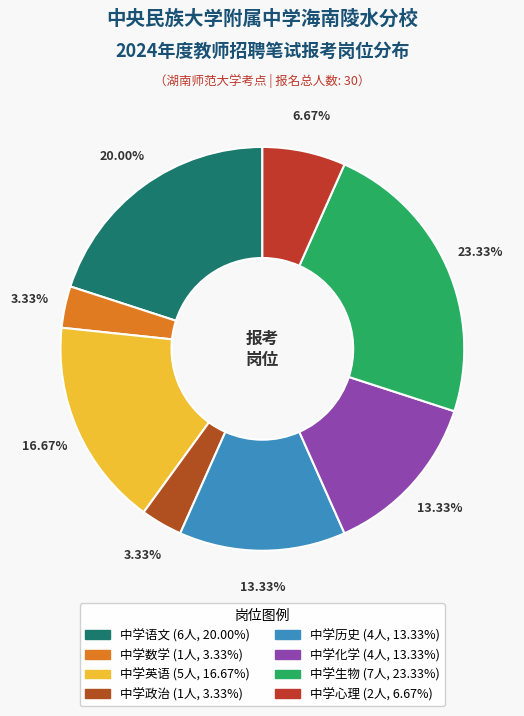

Does 中学化学 account for over 50% of the chart?

No